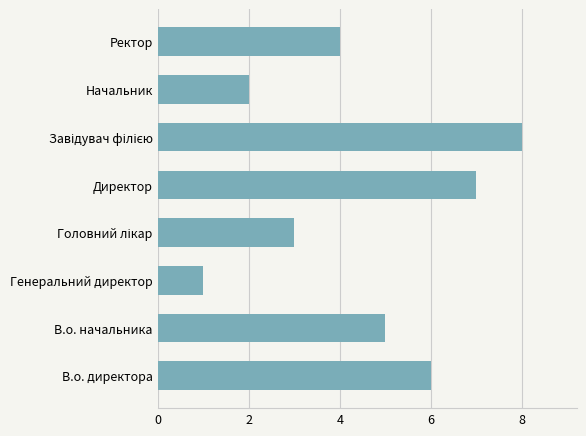

What is the difference between the maximum and minimum values?

7